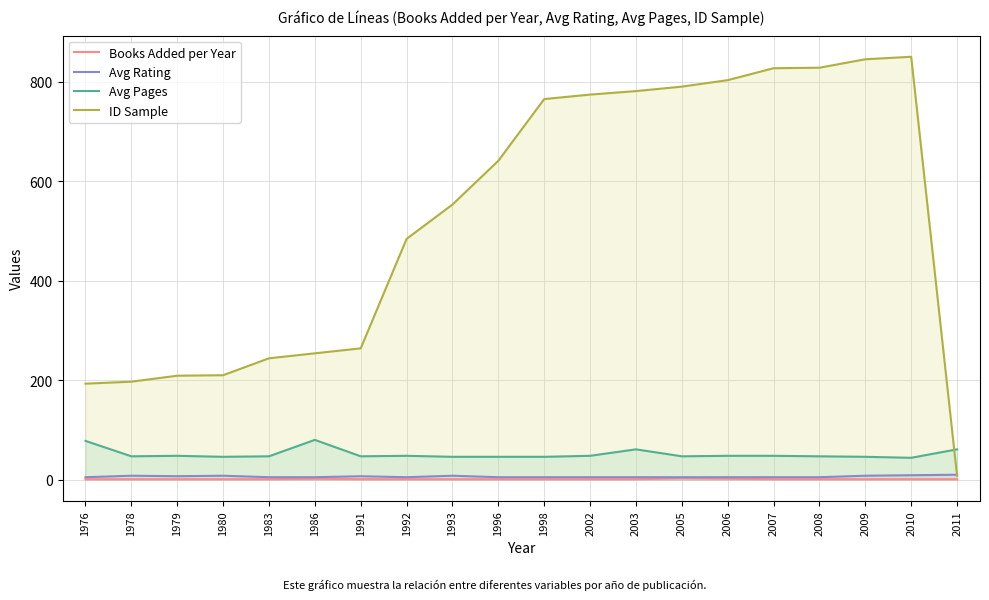

The Avg Rating series shows 8 at 1983. True or false?

False